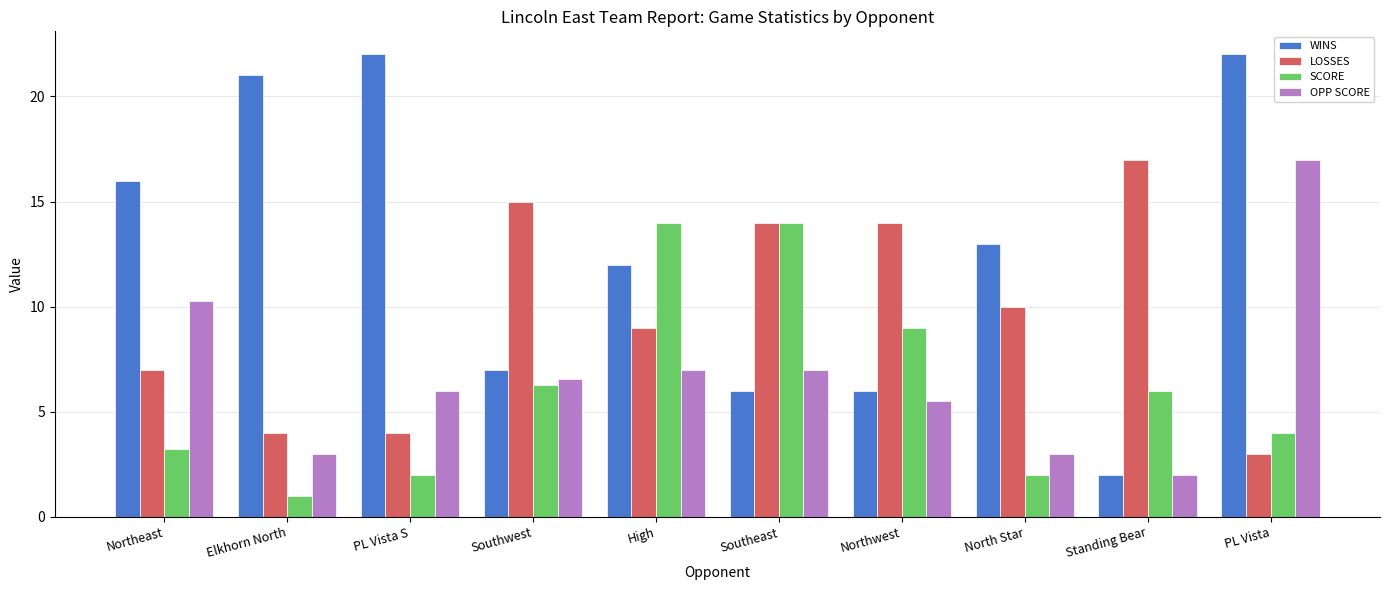

What is the label of the 2nd bar from the left?

Elkhorn North